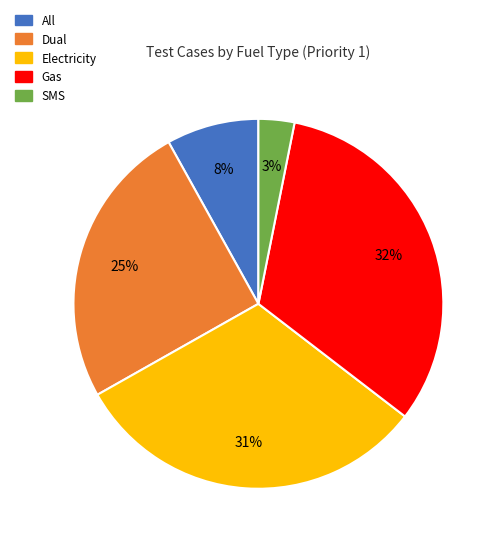

Is it true that Gas is 32% of the pie?

True